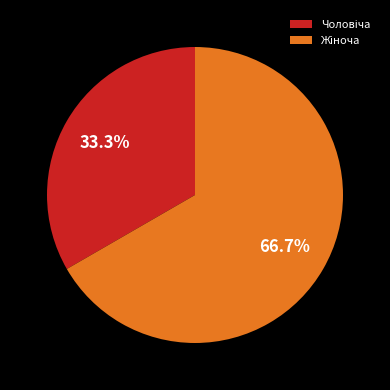

Does any single category account for the majority?

Yes